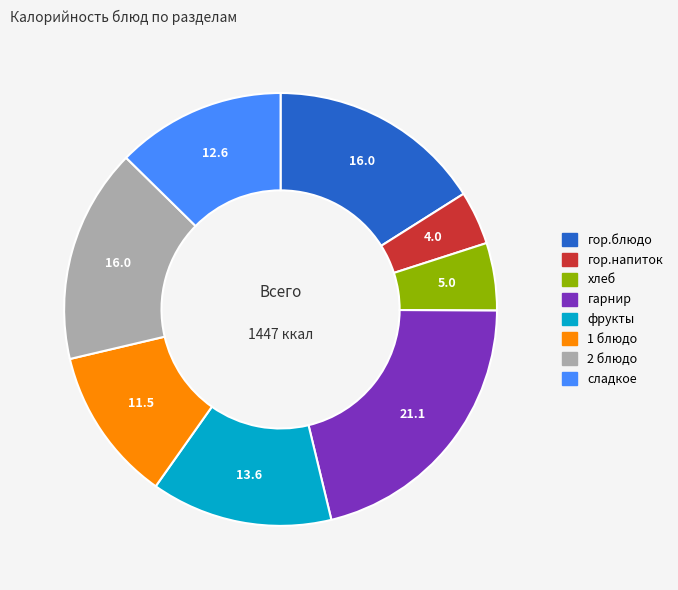

Which category has the biggest portion of the pie?

гарнир